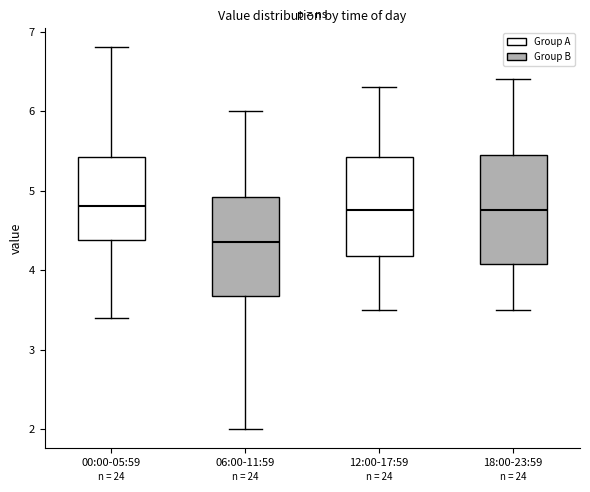

Which box's median line is the lowest?

06:00-11:59